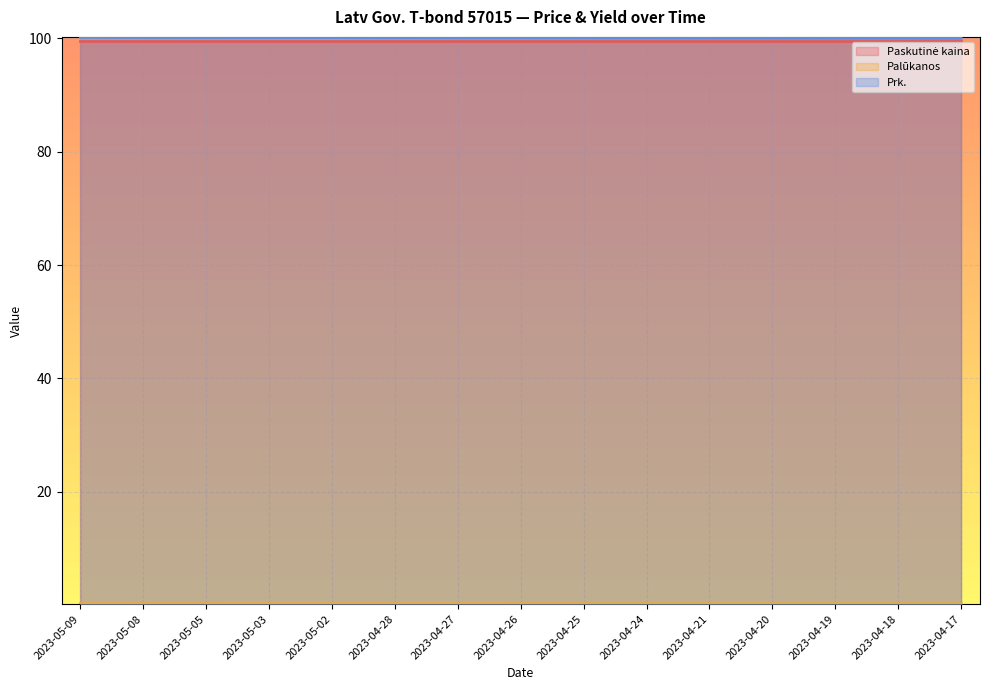

What is the maximum value for Prk.?

100.2